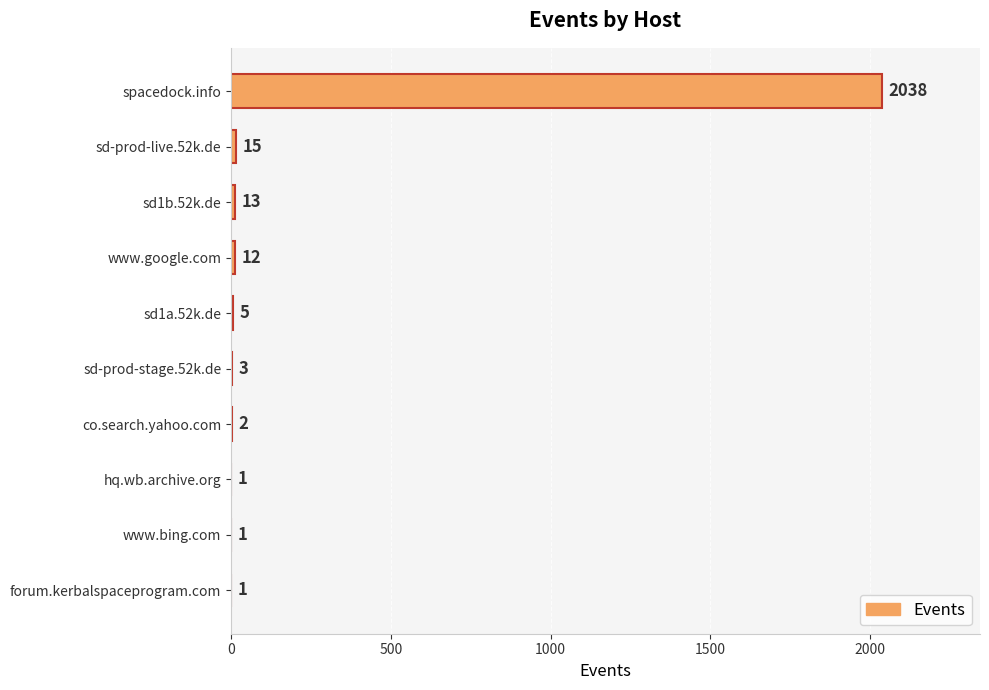

What is the maximum value shown in the chart?

2038